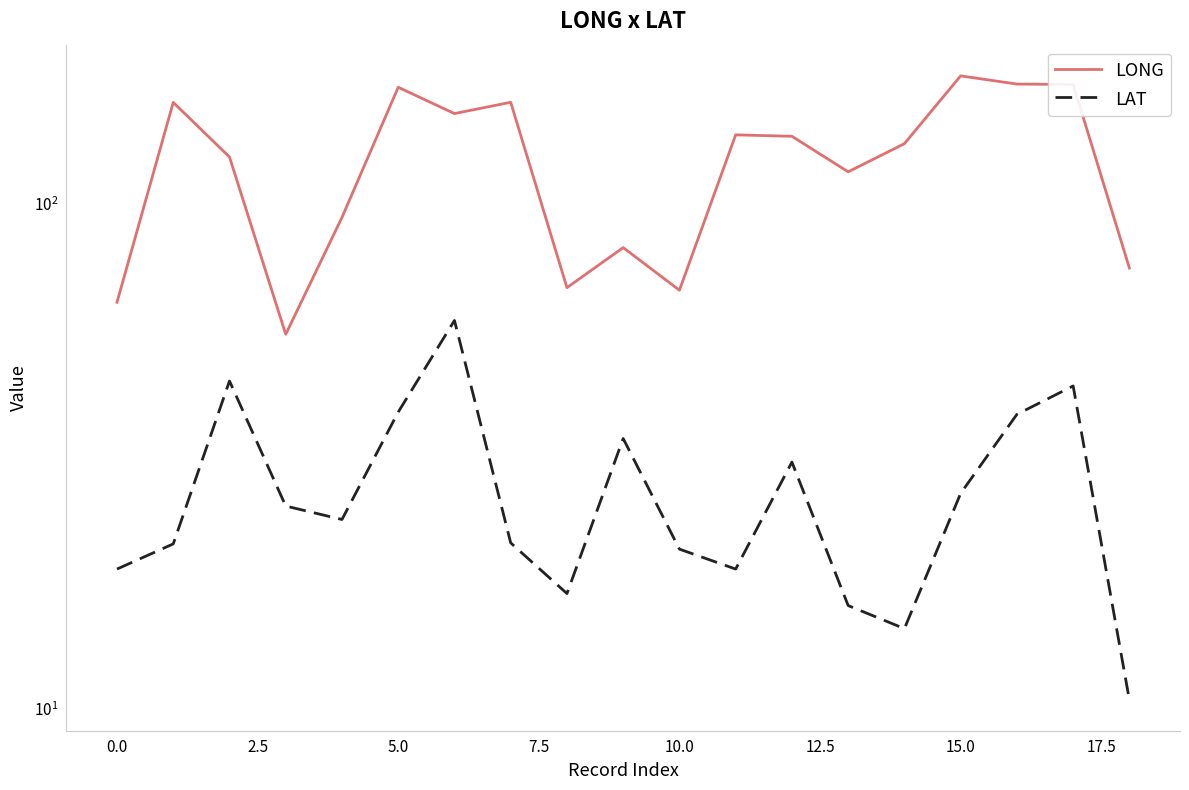

What is the sum of all LAT values?

523.4